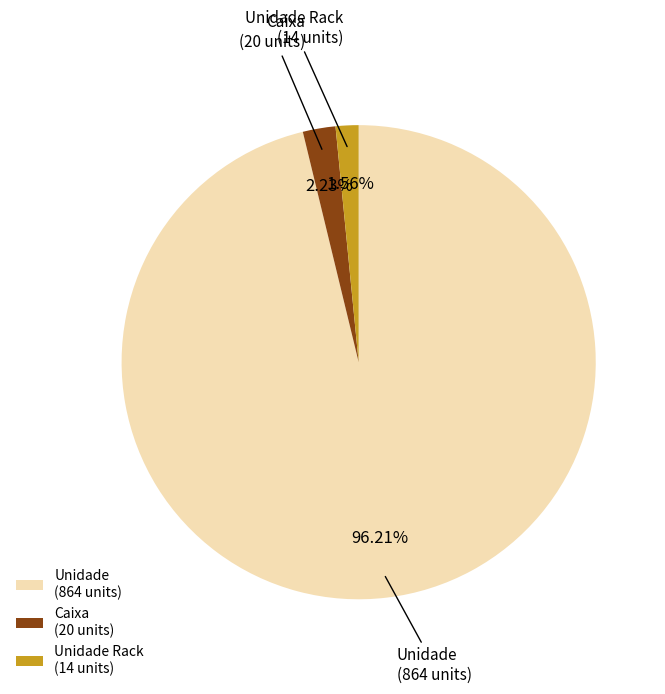

How many segments does this pie chart have?

3